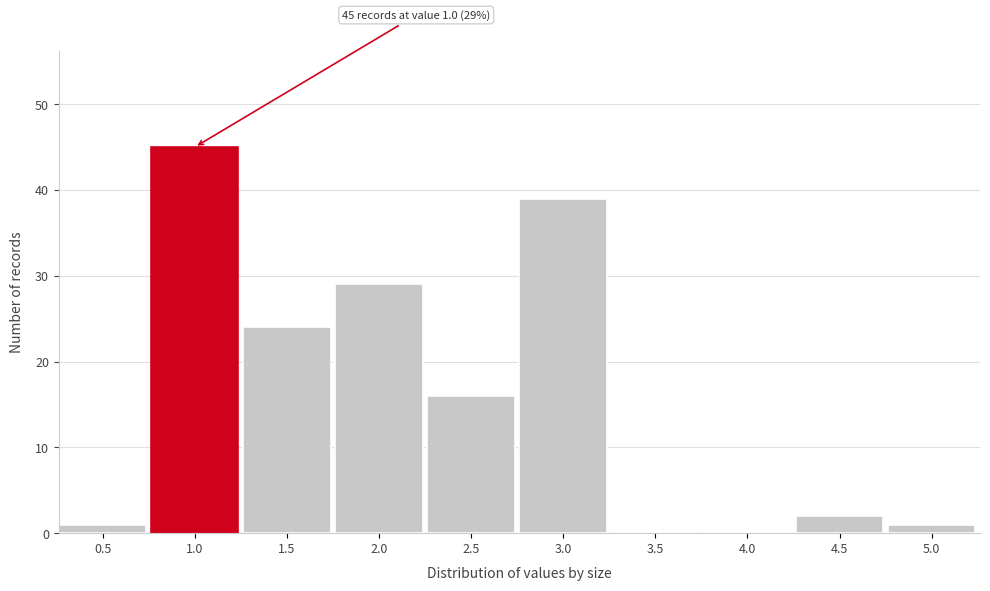

Reading right to left, transcribe all the data shown in this chart.

5.0=1	4.5=2	4.0=0	3.5=0	3.0=39	2.5=16	2.0=29	1.5=24	1.0=45	0.5=1